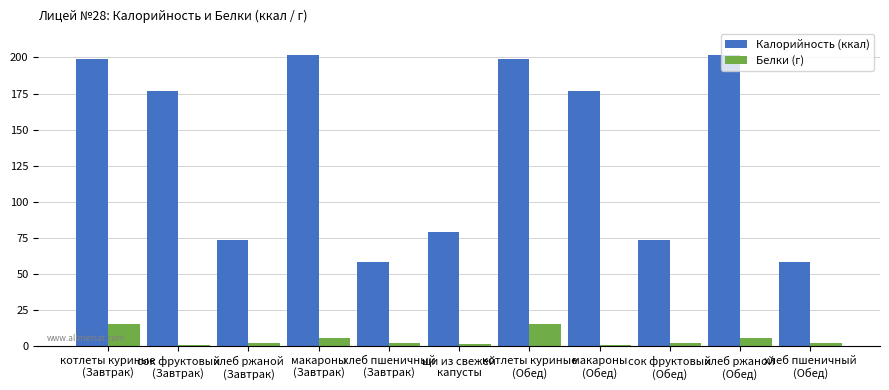

Which series has the widest spread of values?

Калорийность (ккал)